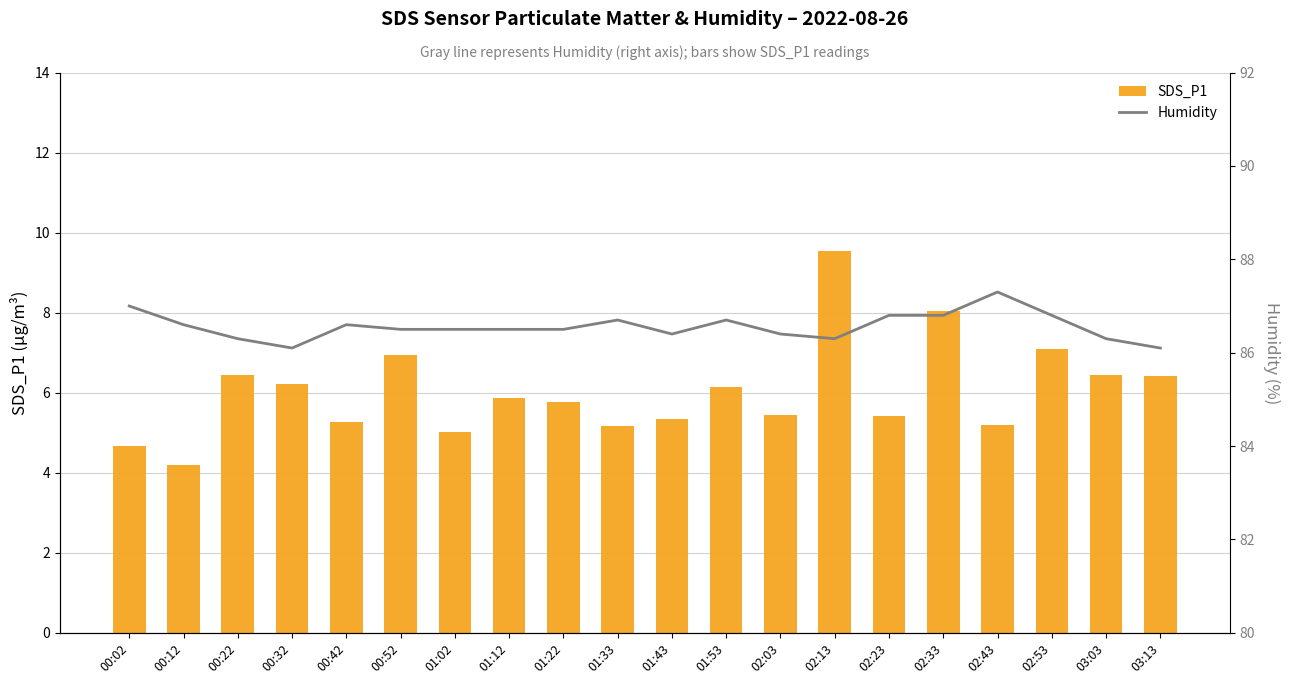

Reading left to right, what are all the values shown in this chart?

SDS_P1: 4.7	4.2	6.5	6.2	5.3	7.0	5.0	5.9	5.8	5.2	5.3	6.2	5.5	9.6	5.4	8.1	5.2	7.1	6.5	6.4
Humidity: 87.0	86.6	86.3	86.1	86.6	86.5	86.5	86.5	86.5	86.7	86.4	86.7	86.4	86.3	86.8	86.8	87.3	86.8	86.3	86.1